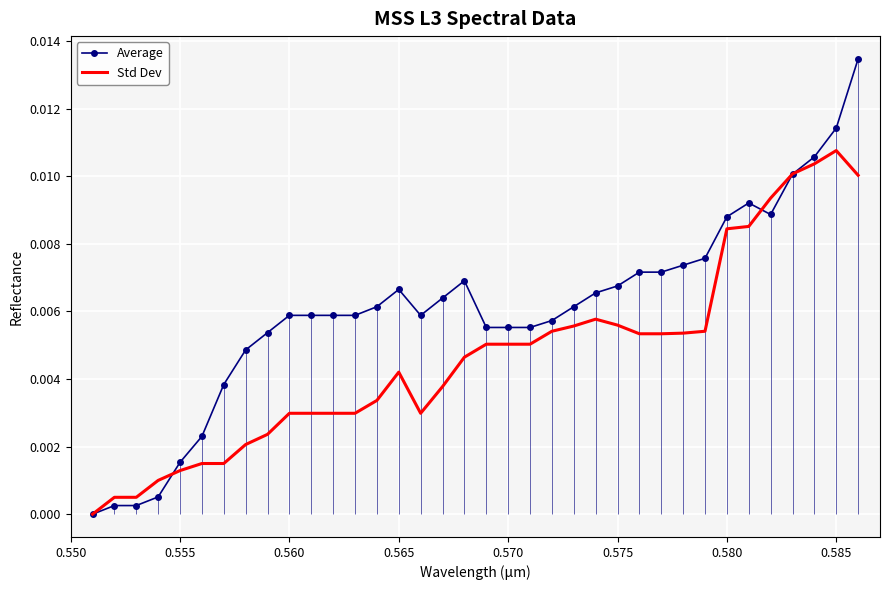

Which category has the highest value in the Std Dev series?

0.585